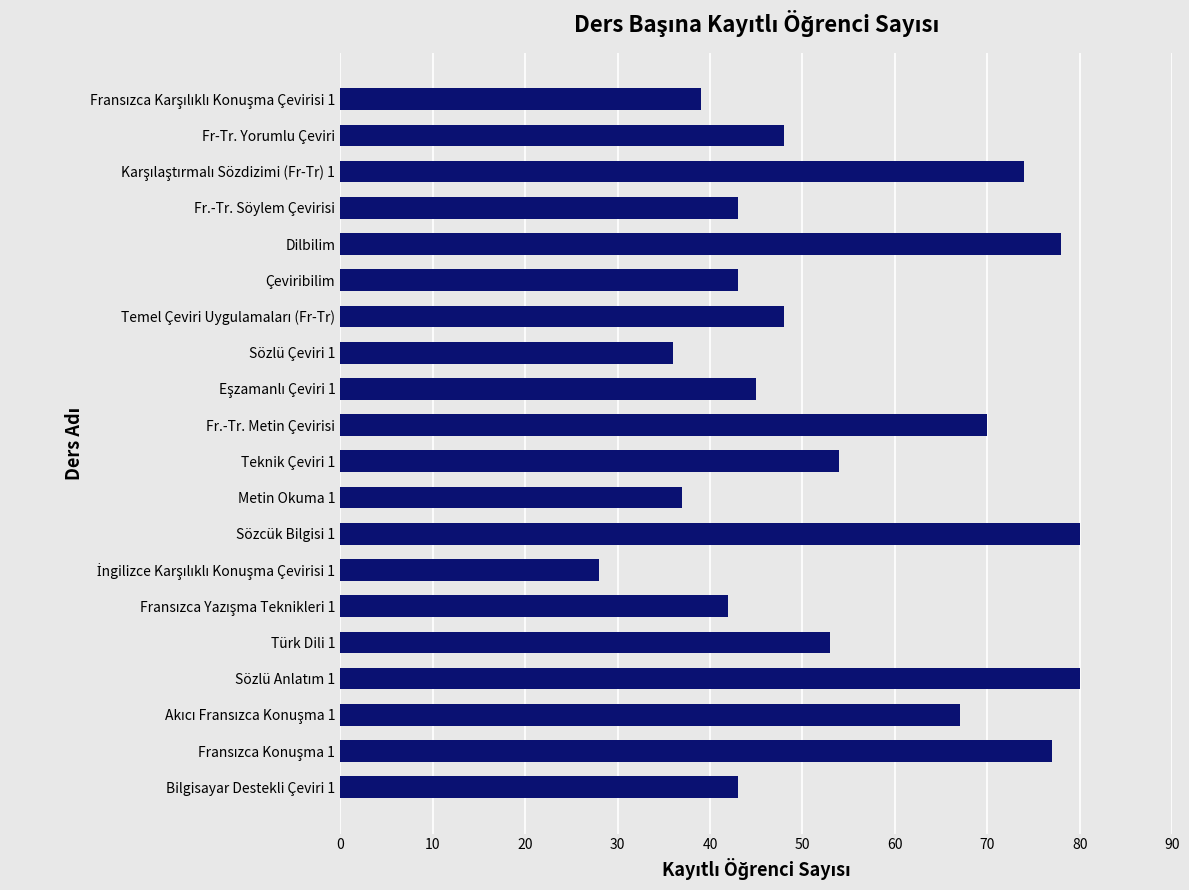

What is the sum of the values at Fr-Tr. Yorumlu Çeviri and Fr.-Tr. Söylem Çevirisi?

91